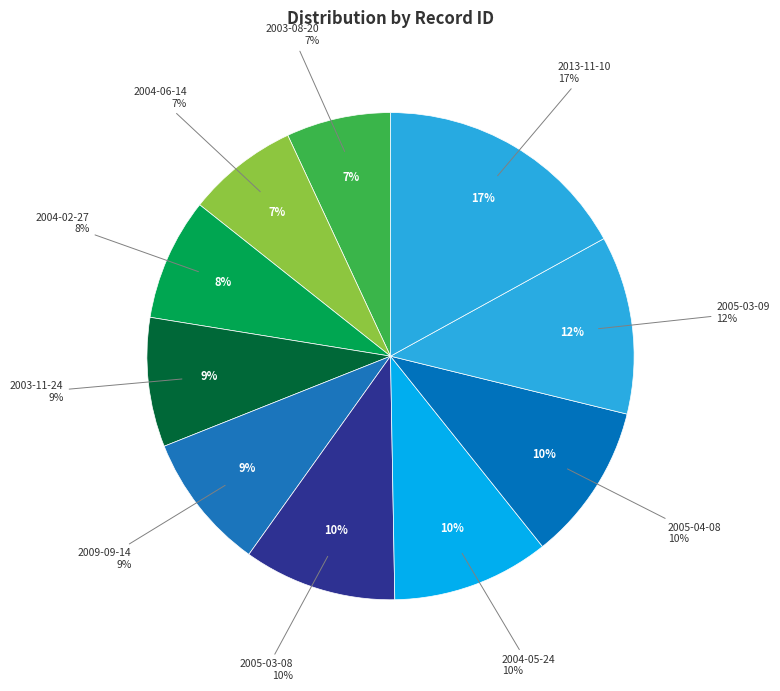

Is there a majority slice in this chart?

No